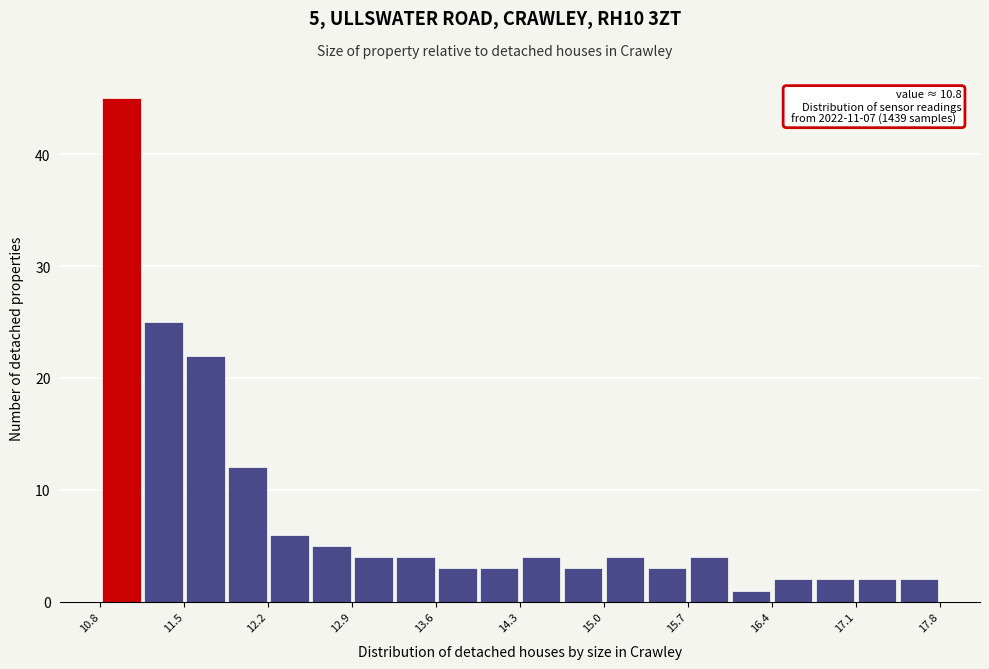

Around what value on the x-axis is the tallest bar? Give the approximate position of its centre, as read against the axis.

11.0